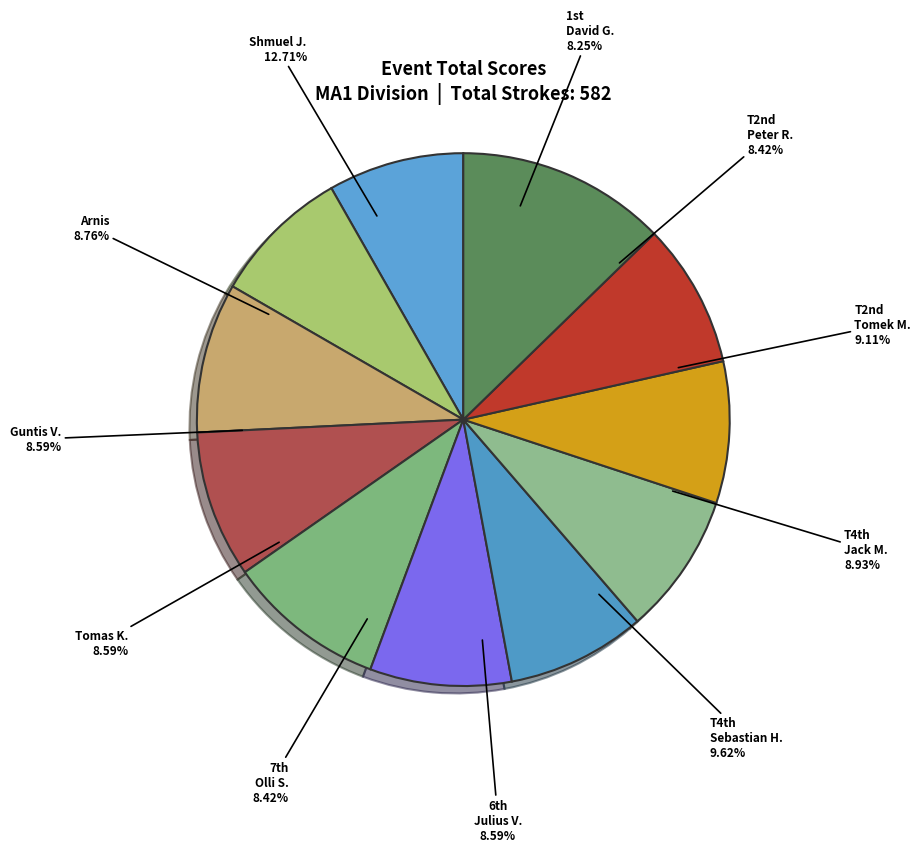

How many segments does this pie chart have?

11